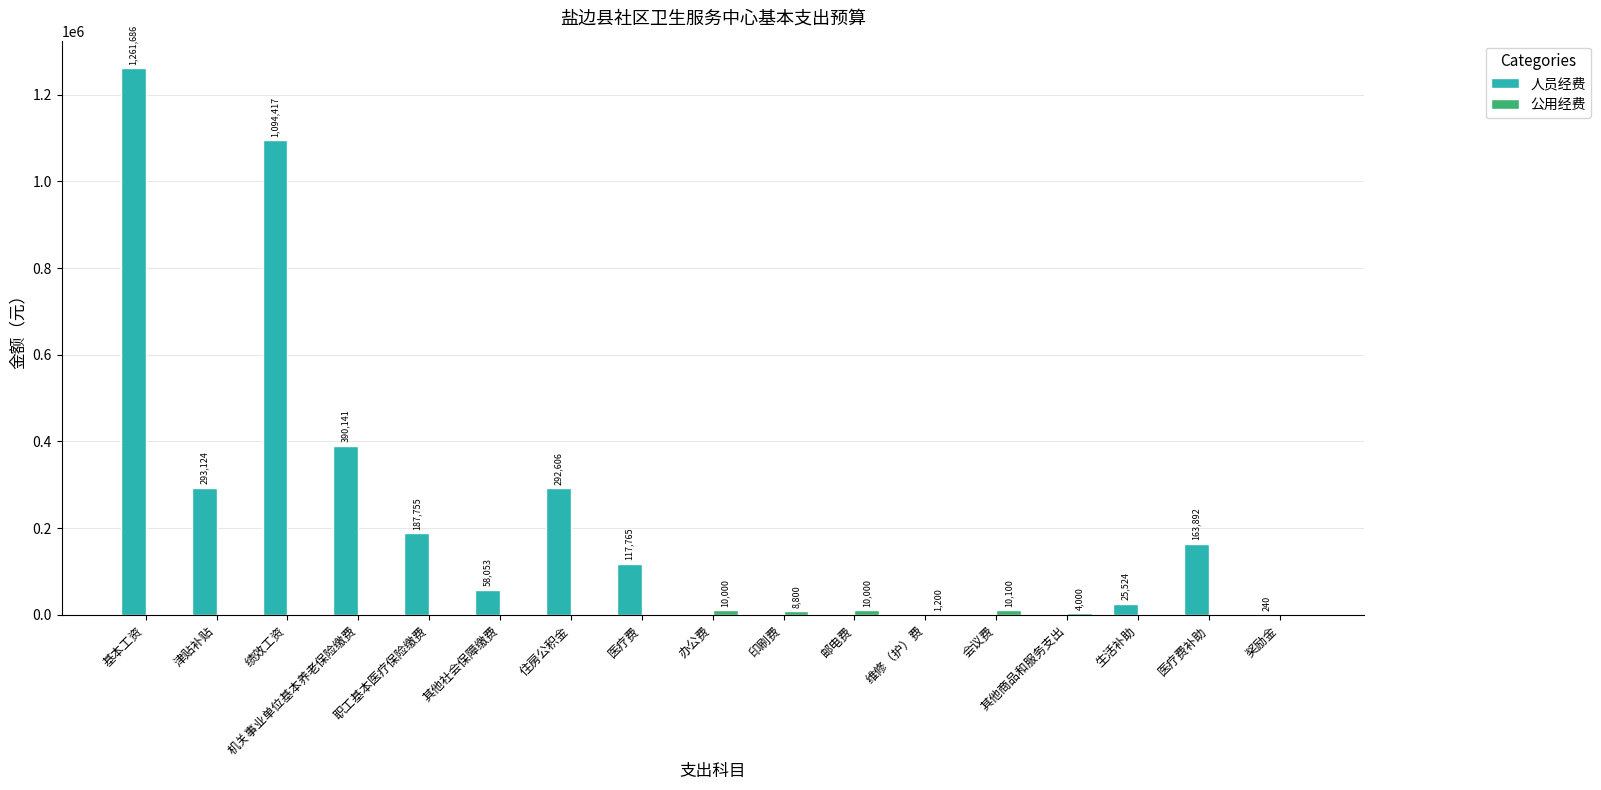

The 人员经费 series shows 0.0 at 会议费. True or false?

True